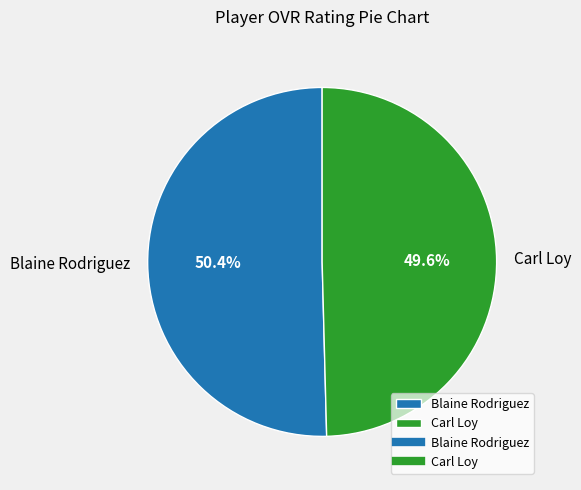

To the nearest percent, what is the difference between the Carl Loy and Blaine Rodriguez slice percentages?

1%